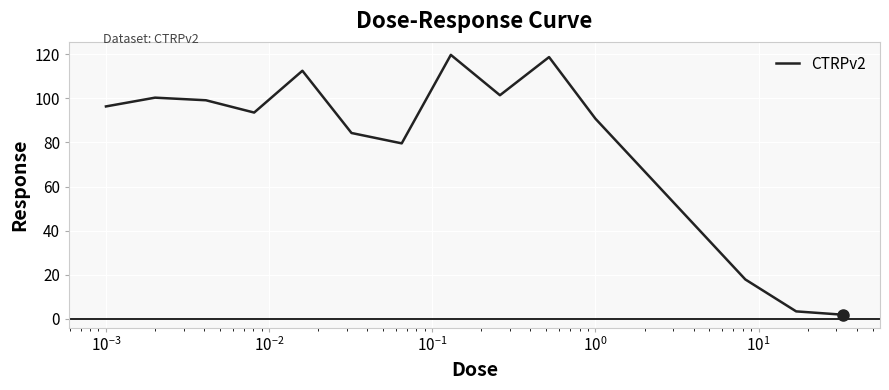

What is the difference between the maximum and minimum values?

117.9